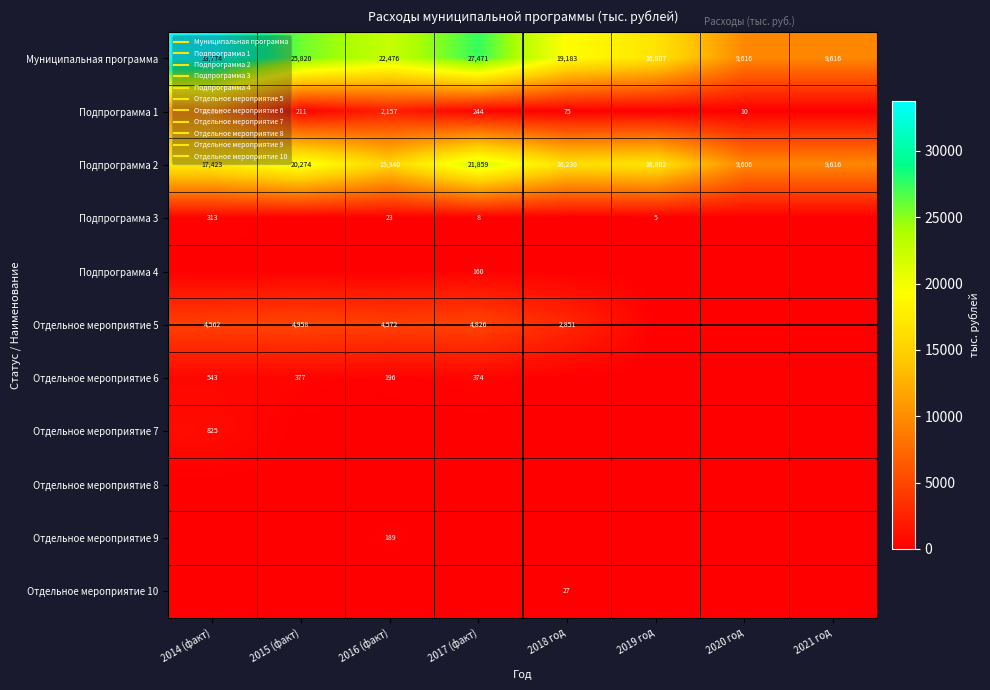

Which series has the largest range (max minus min)?

Муниципальная программа